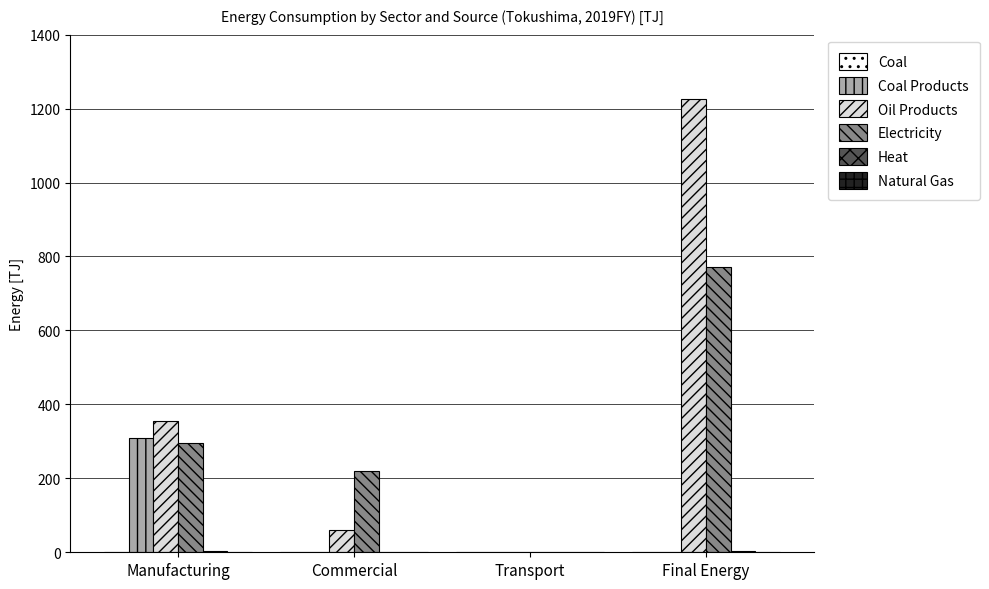

The value of Electricity at Final Energy is 772.0. True or false?

True